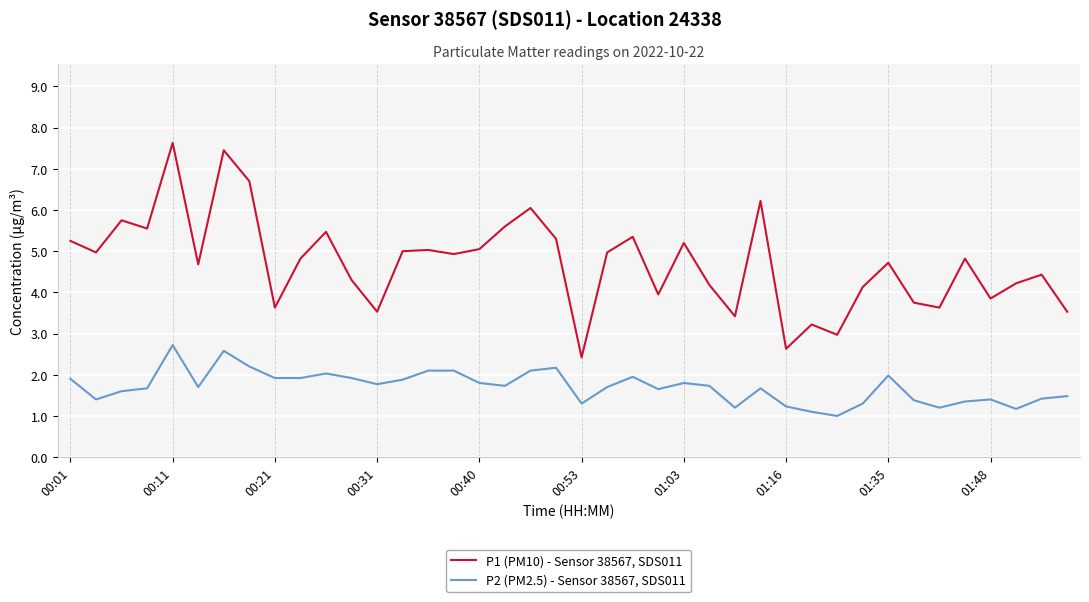

What is the highest value of the P1 (PM10) - Sensor 38567, SDS011 series?

7.6